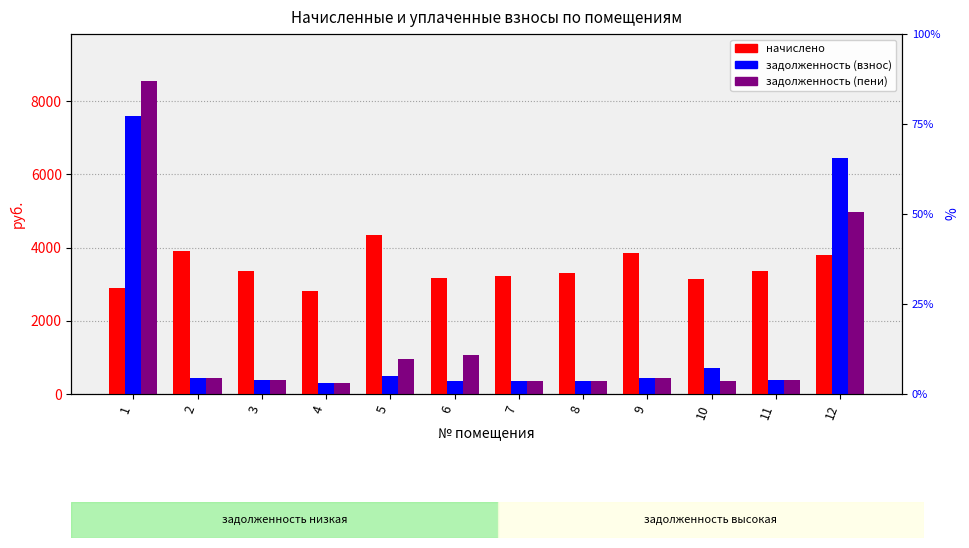

Reading left to right, what are all the values shown in this chart?

начислено: 1=2904.8	2=3908.5	3=3348.9	4=2807.0	5=4352.7	6=3180.2	7=3215.6	8=3304.4	9=3846.3	10=3144.6	11=3357.8	12=3810.8
задолженность (взнос): 1=7583.9	2=434.3	3=372.1	4=311.9	5=483.6	6=353.4	7=357.3	8=367.2	9=427.4	10=698.8	11=373.1	12=6435.4
задолженность (пени): 1=8552.2	2=434.3	3=372.1	4=311.9	5=967.3	6=1060.0	7=357.3	8=367.2	9=427.4	10=349.4	11=373.1	12=4958.8